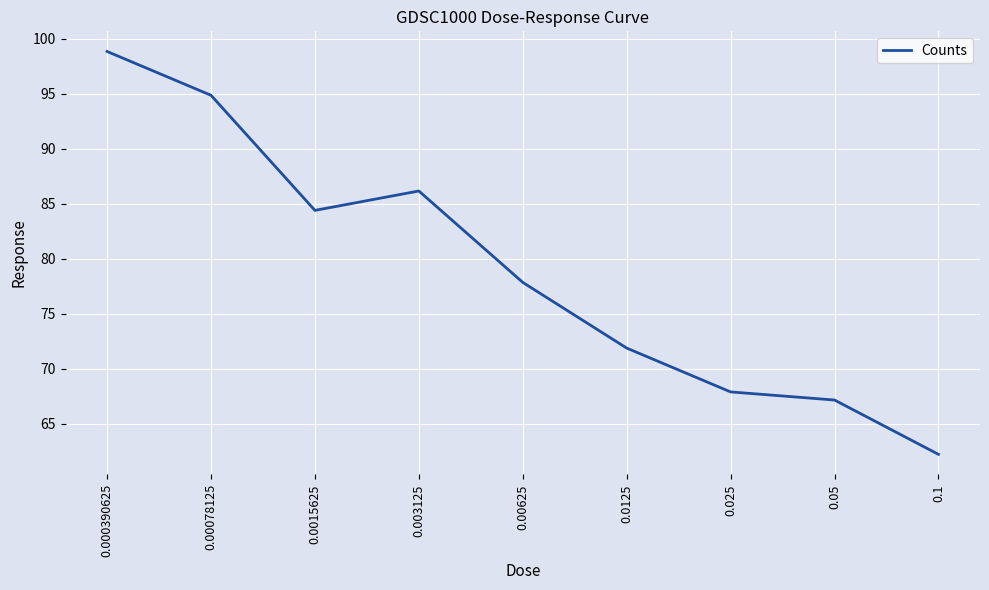

What is the difference between the second highest and minimum values?

32.7